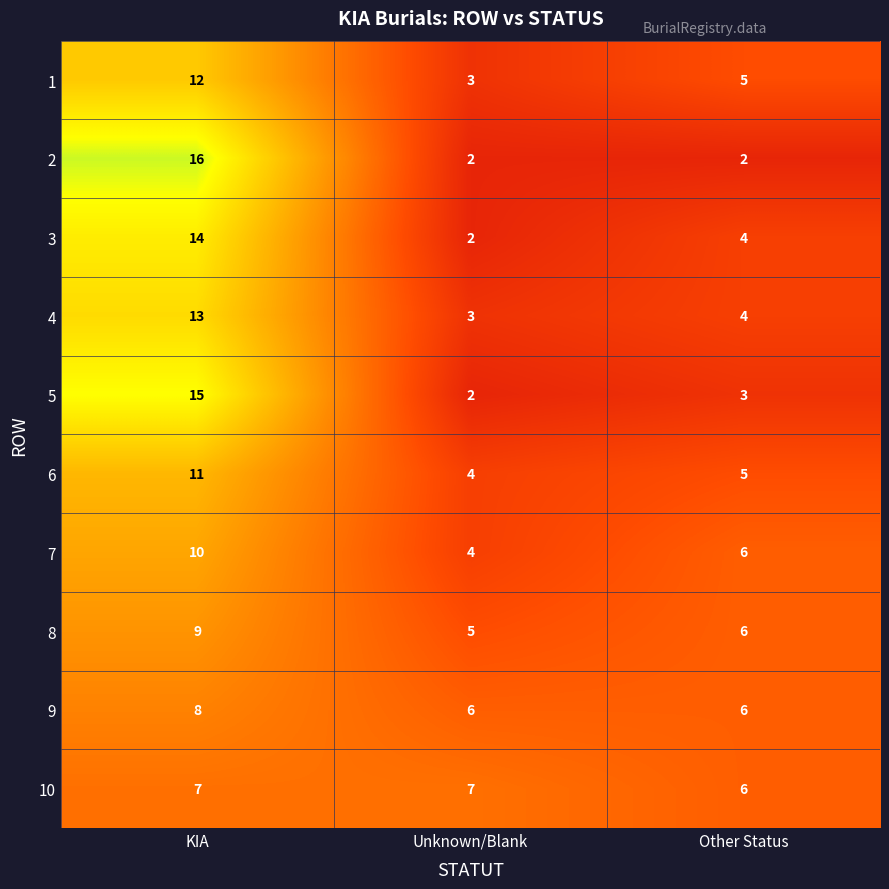

What is the sum of the 5 values at Unknown/Blank and Other Status?

5